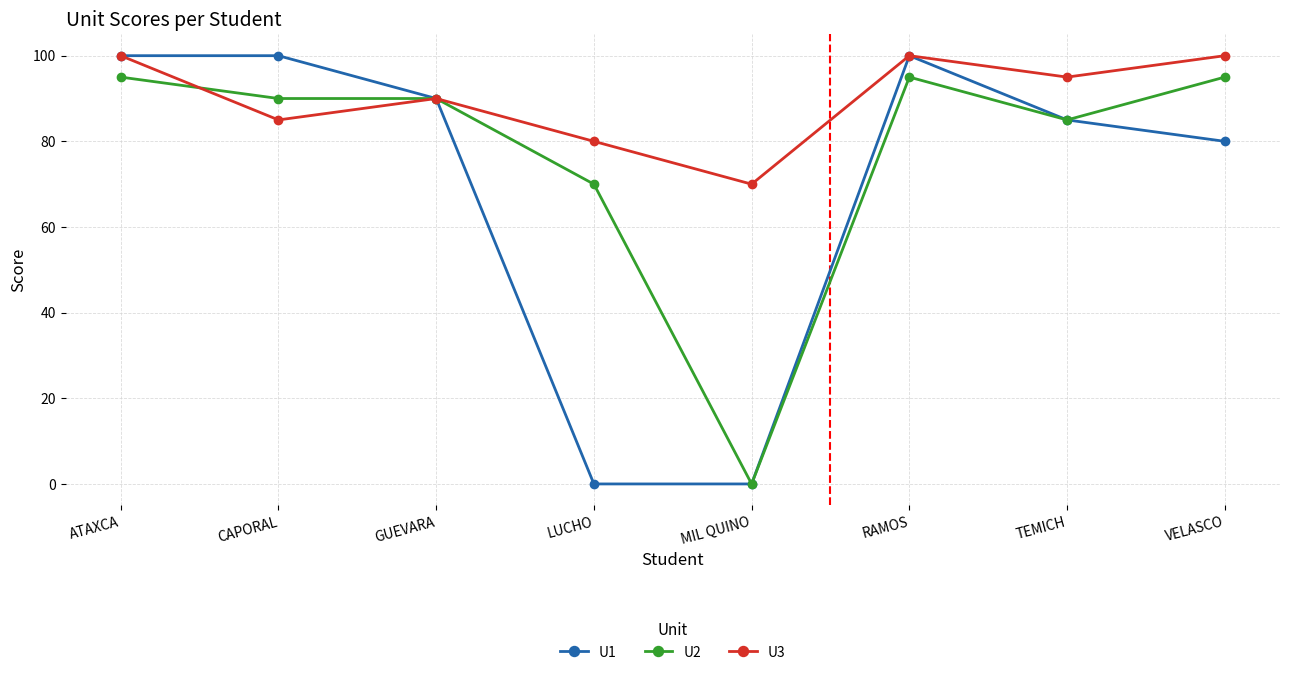

What is the label of the 5th point from the right?

LUCHO